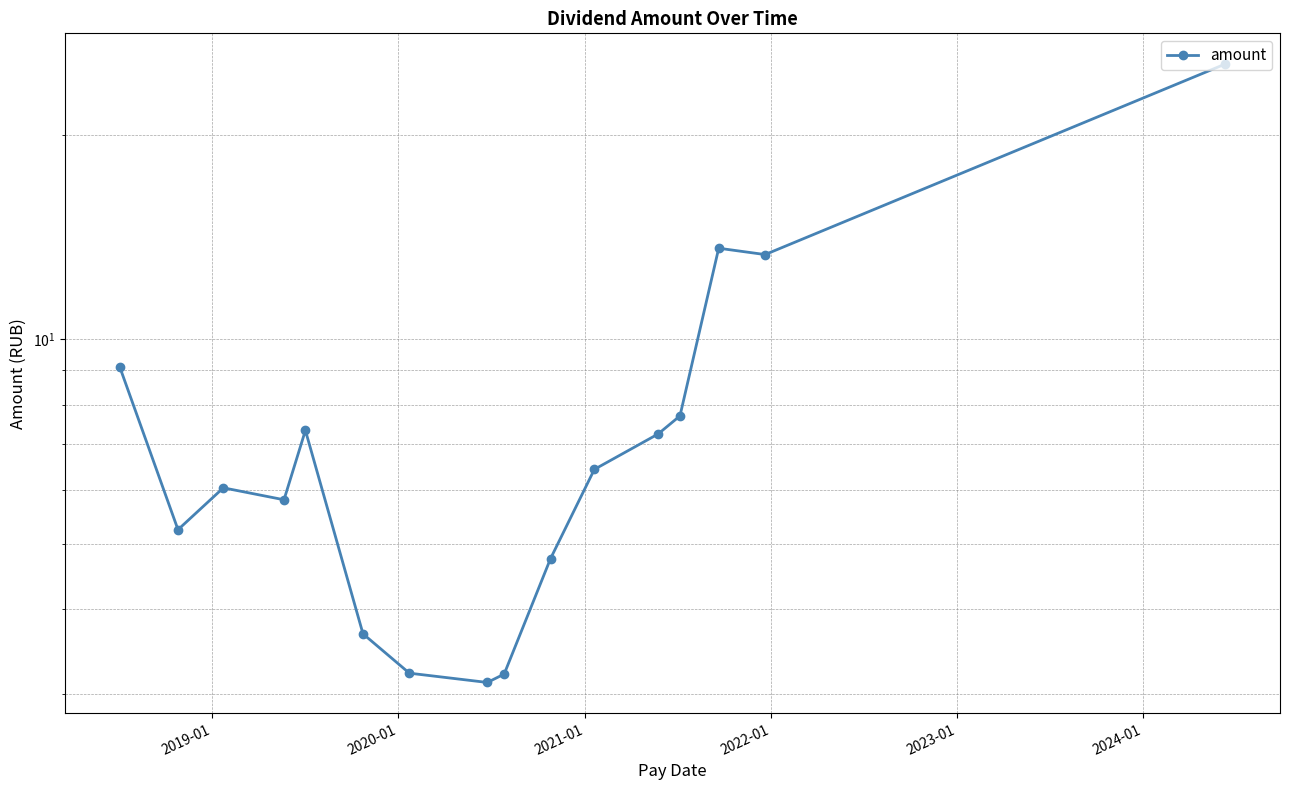

Reading left to right, what are all the values shown in this chart?

9.1	5.2	6.0	5.8	7.3	3.7	3.2	3.1	3.2	4.8	6.4	7.2	7.7	13.6	13.3	25.4